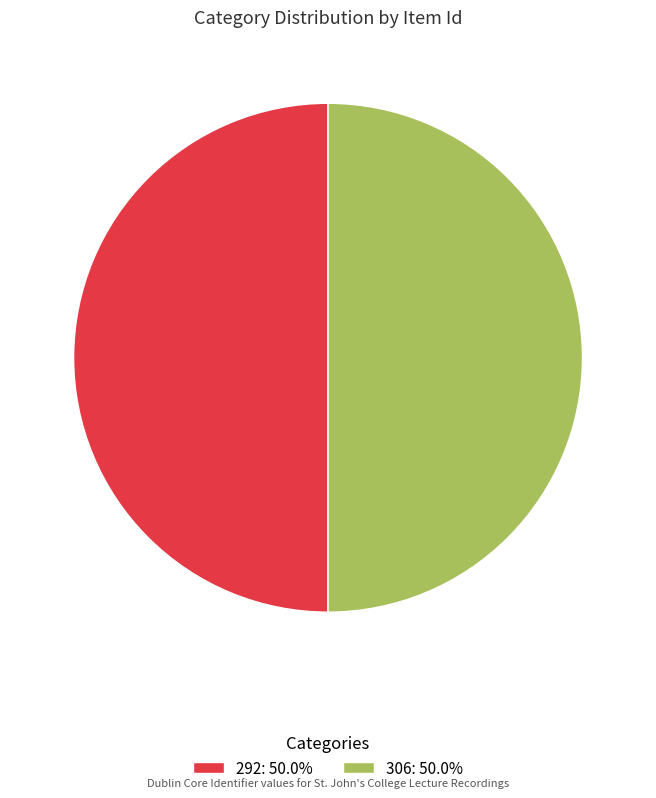

Do 306: 50.0% and 292: 50.0% together represent more than half of the pie?

Yes